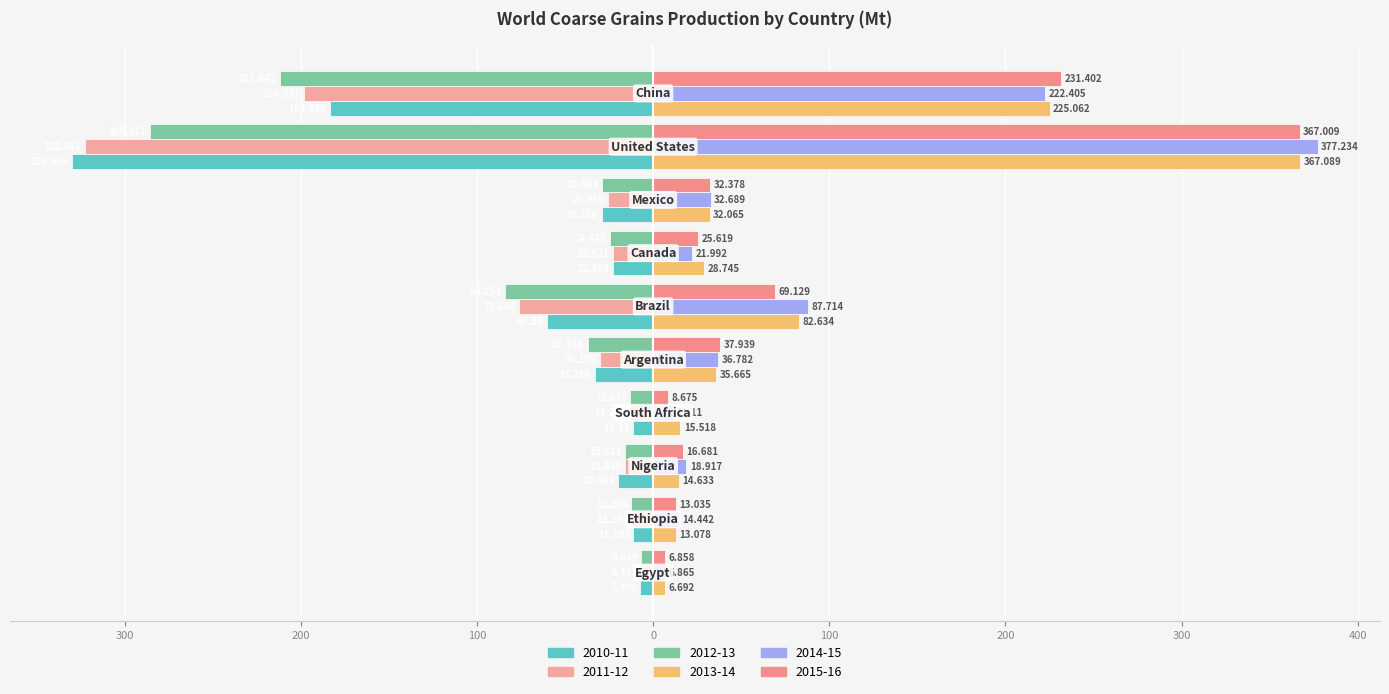

At which category is the sum across all series the highest?

United States